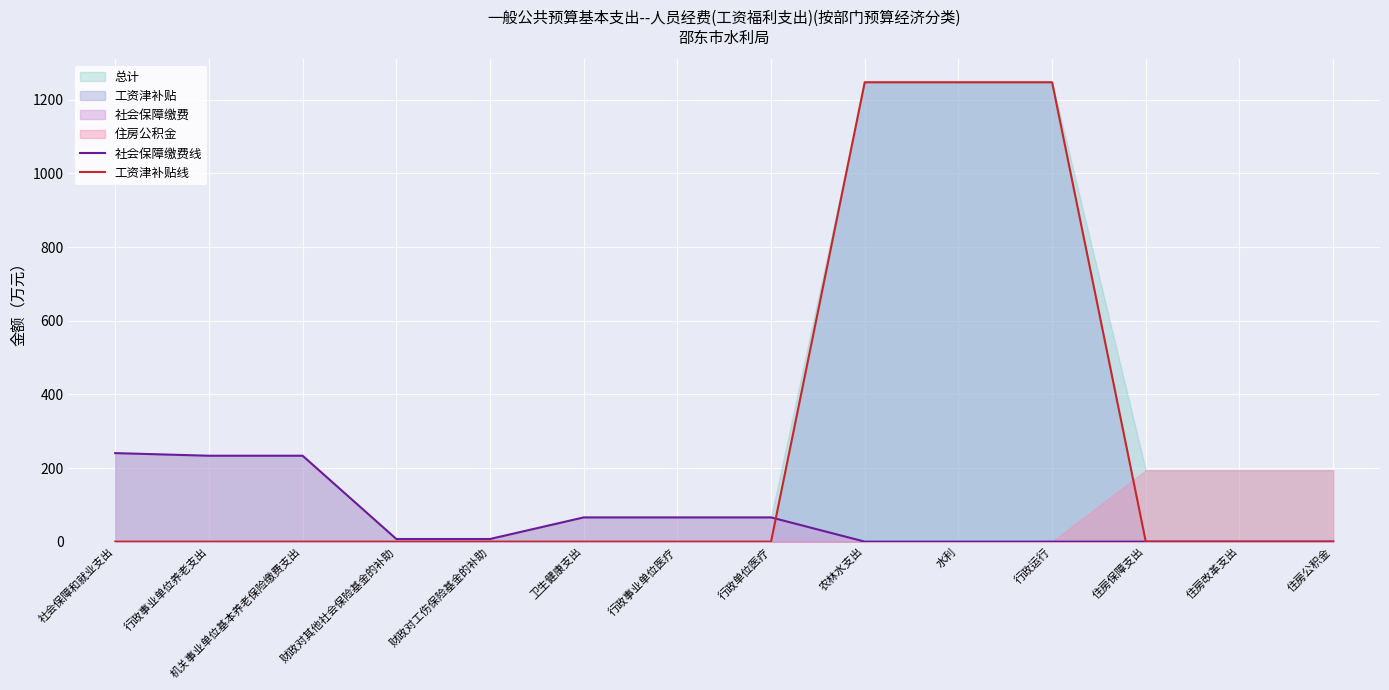

What is the label of the 12th point from the left?

住房保障支出